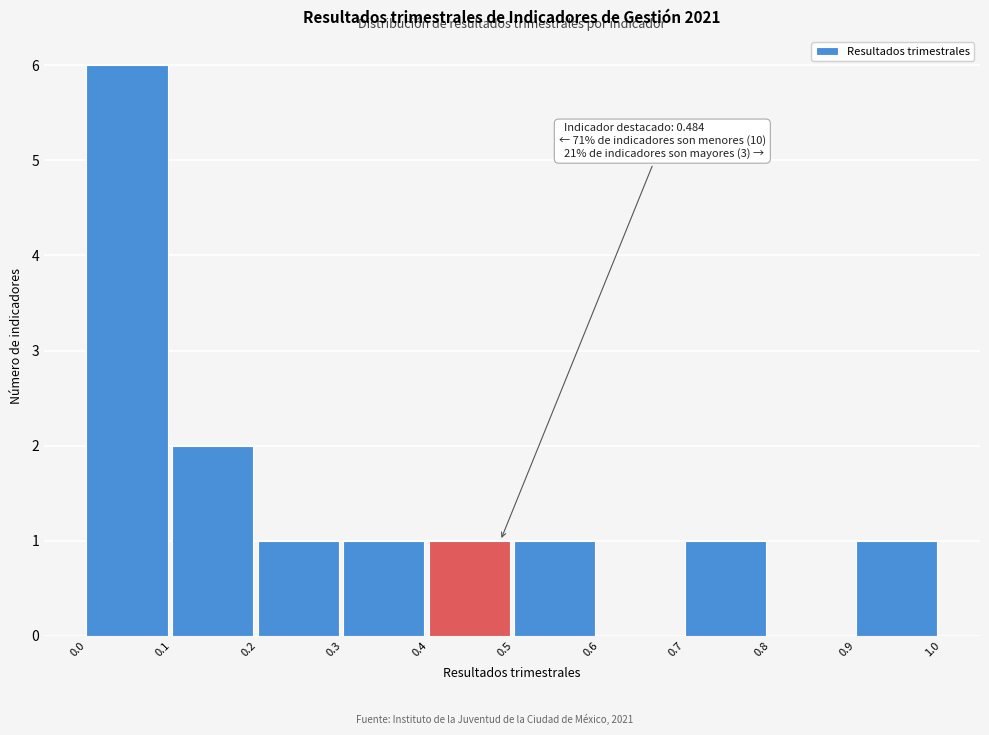

Which range on the x-axis has the tallest bar?

0.0 to 0.1